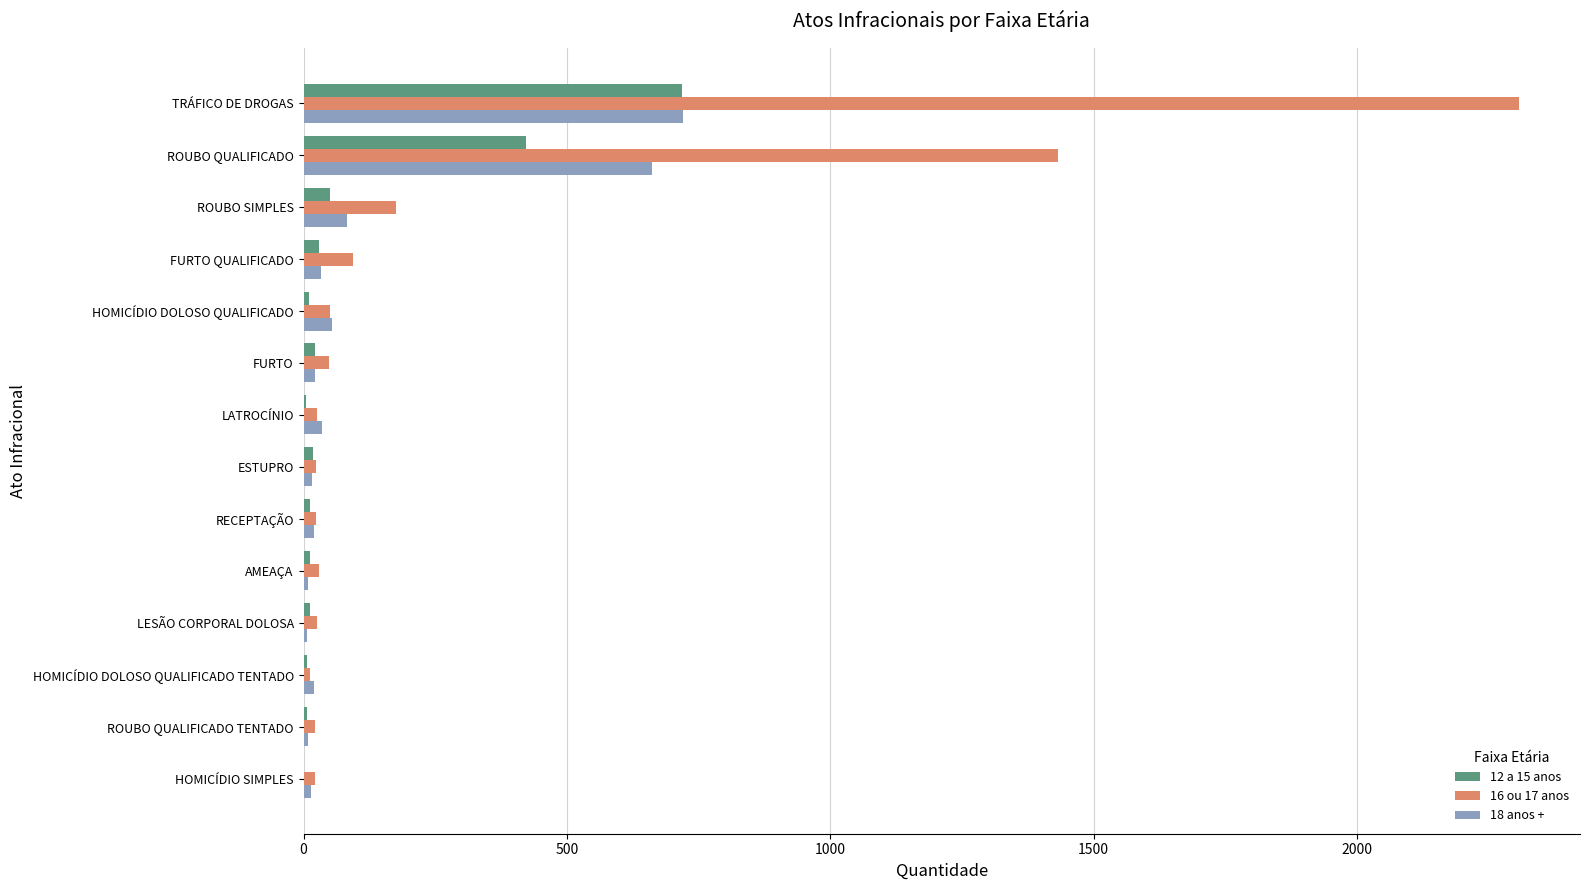

The value of 18 anos + at TRÁFICO DE DROGAS is 721. True or false?

True